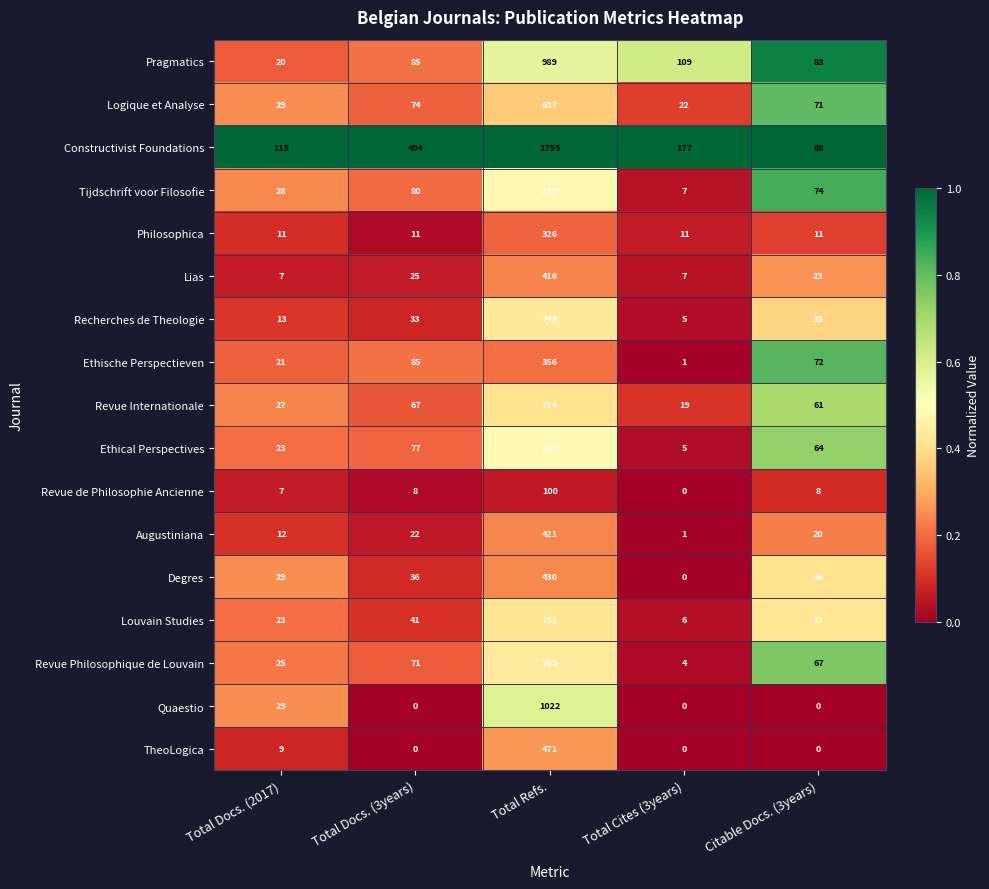

What is the maximum value shown in the chart?

1755